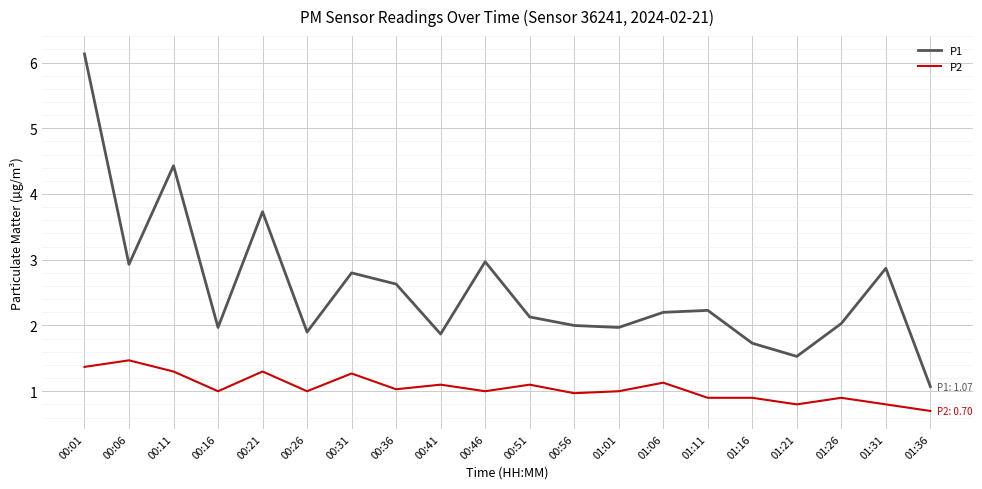

At which category does P2 reach its first local peak?

00:06